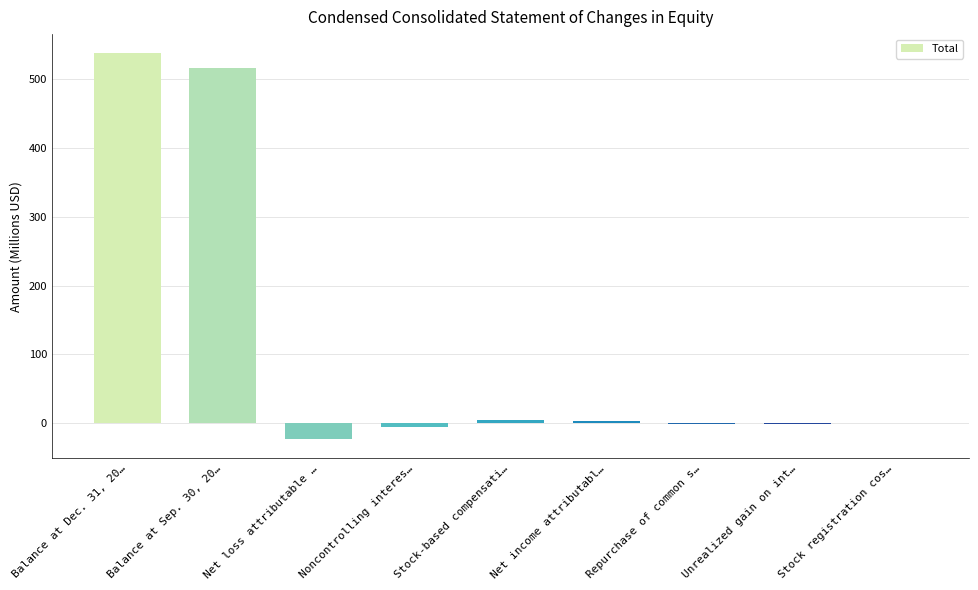

The value at Balance at Sep. 30, 20… is 203.7. True or false?

False